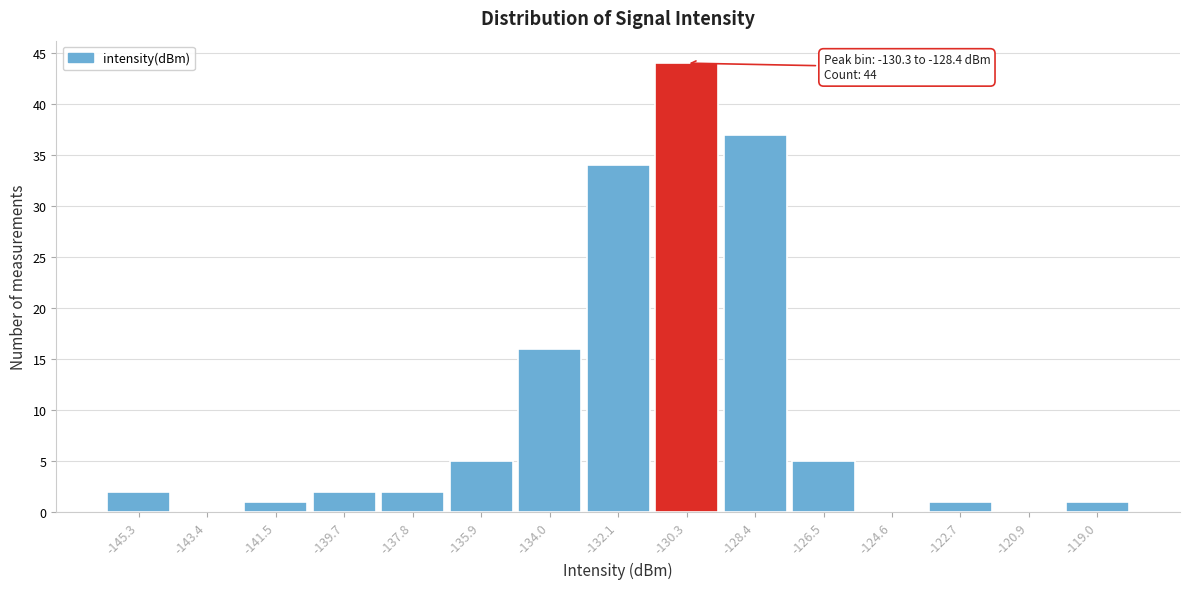

Reading right to left, extract all data points from this chart.

-119.0=1	-120.9=0	-122.7=1	-124.6=0	-126.5=5	-128.4=37	-130.3=44	-132.1=34	-134.0=16	-135.9=5	-137.8=2	-139.7=2	-141.5=1	-143.4=0	-145.3=2